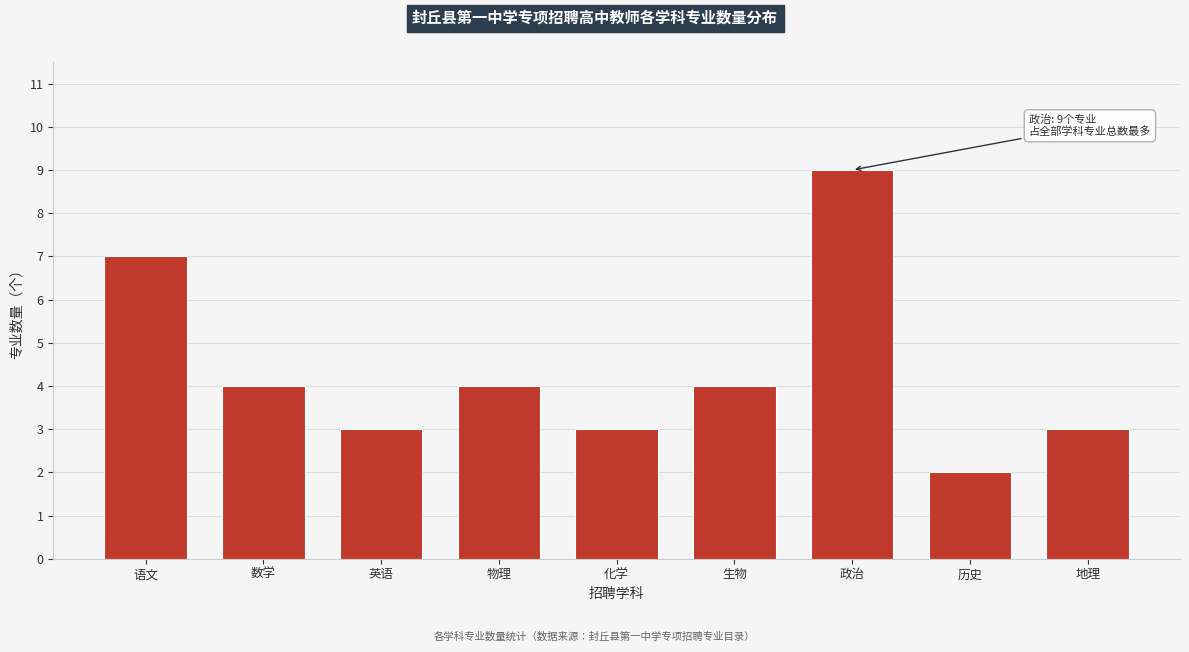

Reading left to right, extract all data points from this chart.

语文=7	数学=4	英语=3	物理=4	化学=3	生物=4	政治=9	历史=2	地理=3